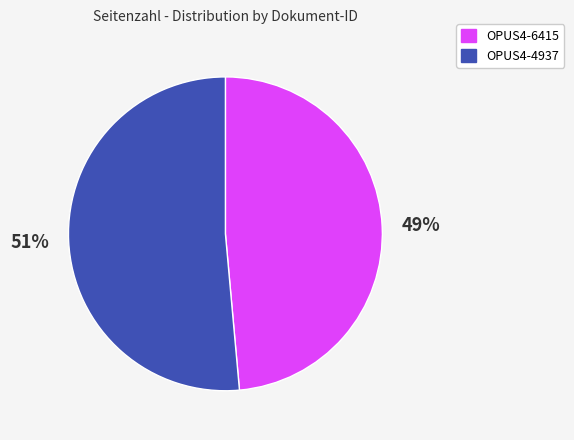

Between OPUS4-4937 and OPUS4-6415, which is larger?

OPUS4-4937